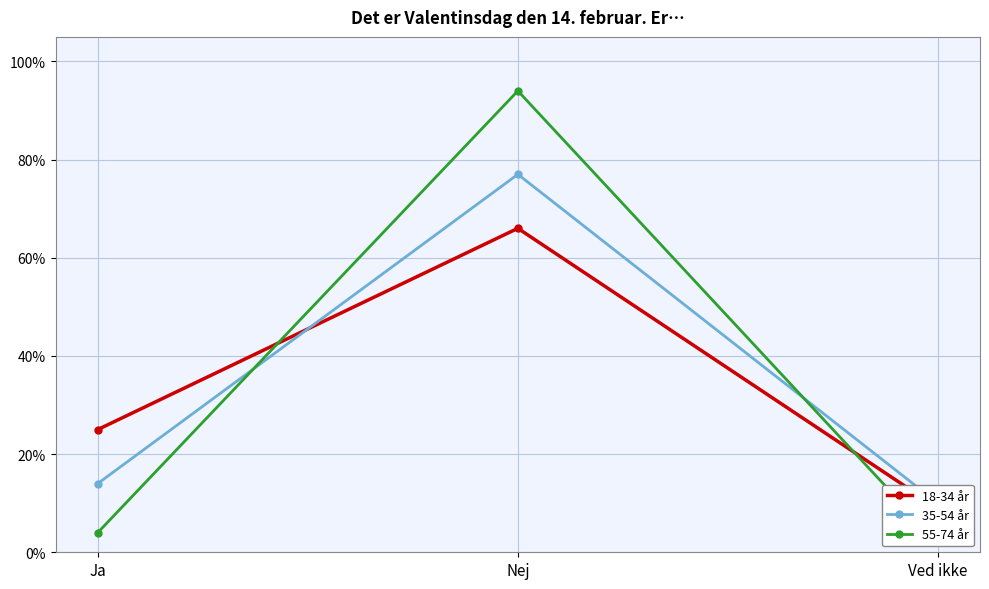

How many distinct data groups are displayed?

3